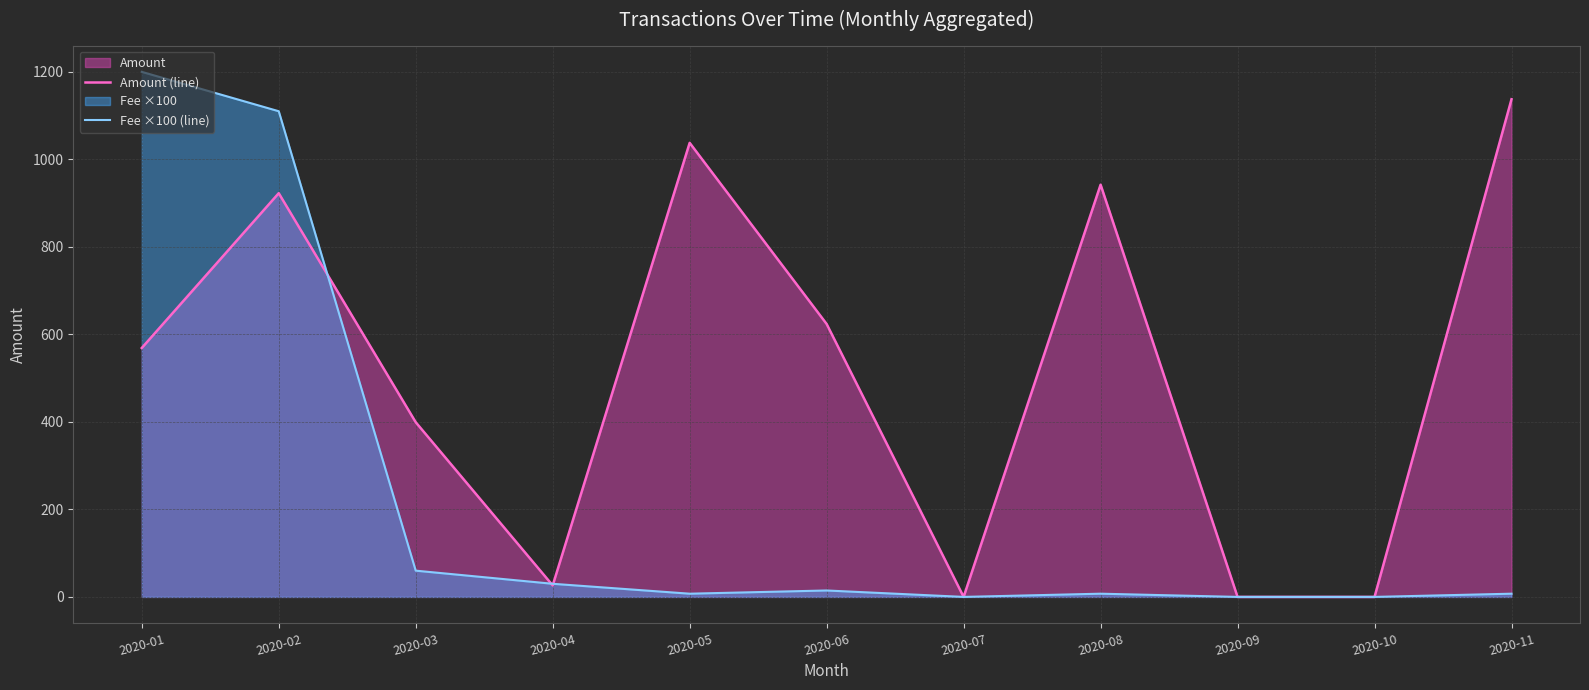

How many values in the Amount (line) series exceed 568?

6